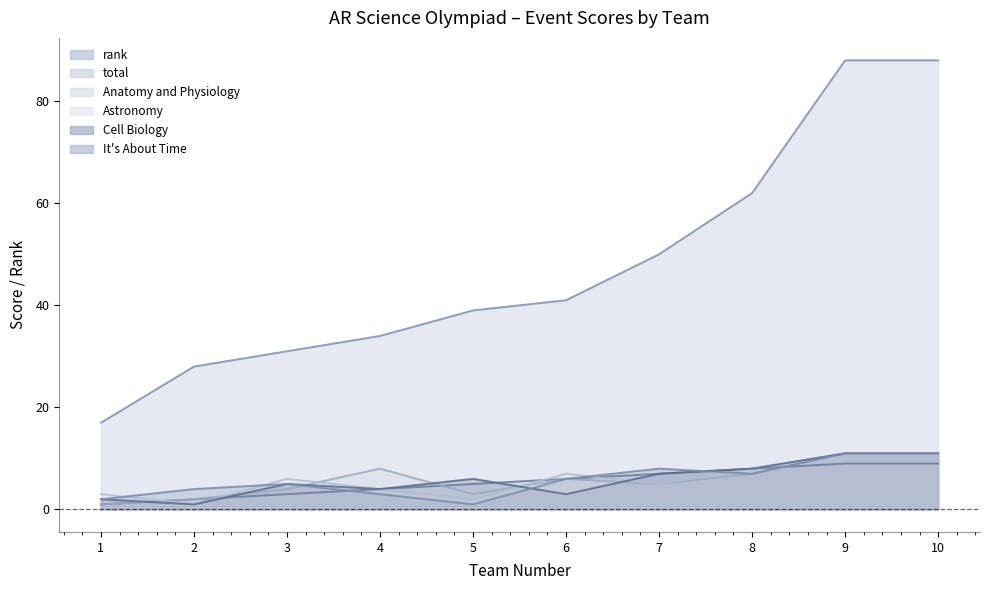

What are all the series names shown in the legend?

rank, total, Anatomy and Physiology, Astronomy, Cell Biology, It's About Time